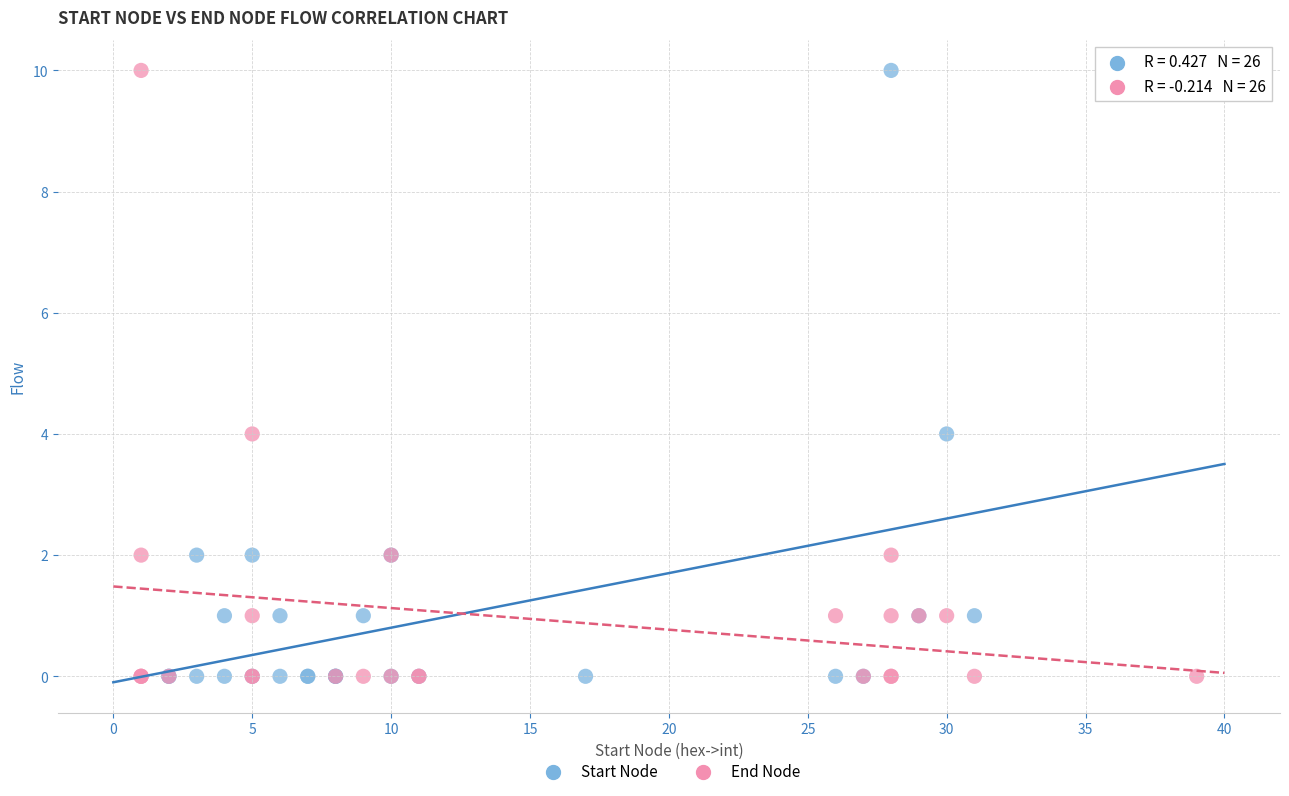

What are all the series names shown in the legend?

Start Node, End Node